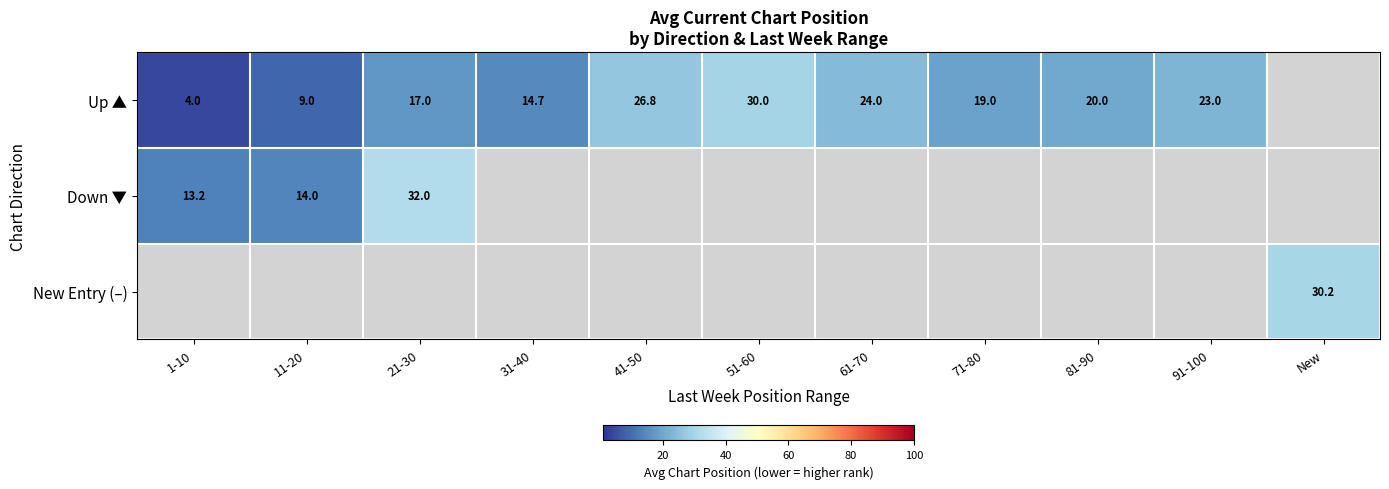

Is the value of Down ▼ at 1-10 greater than the value of Up ▲ at 41-50?

No